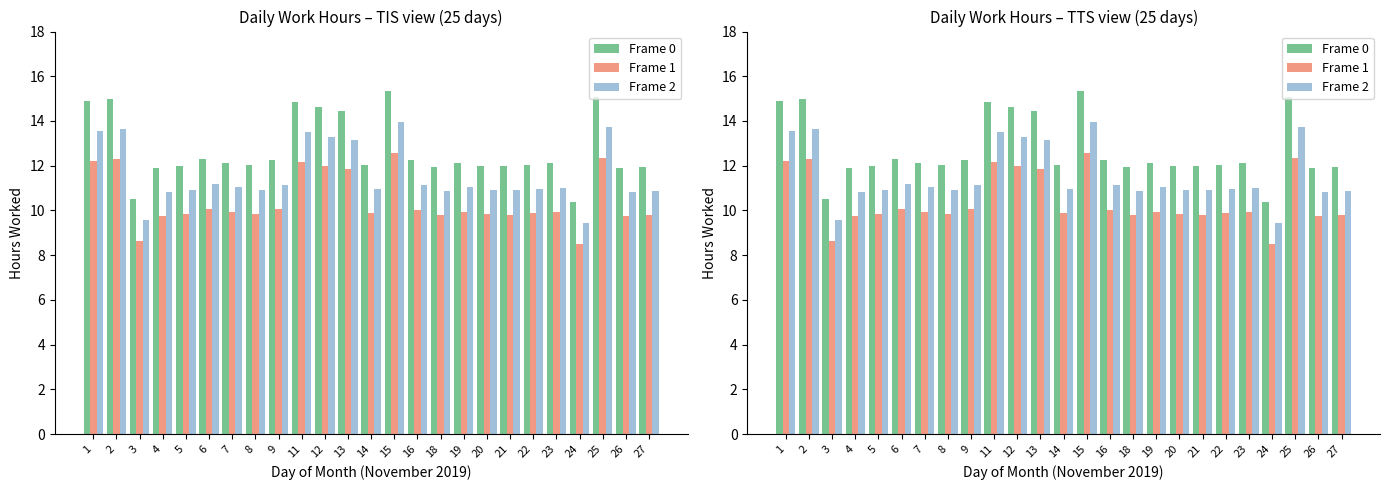

Where does the Frame 2 series first go above 11?

1